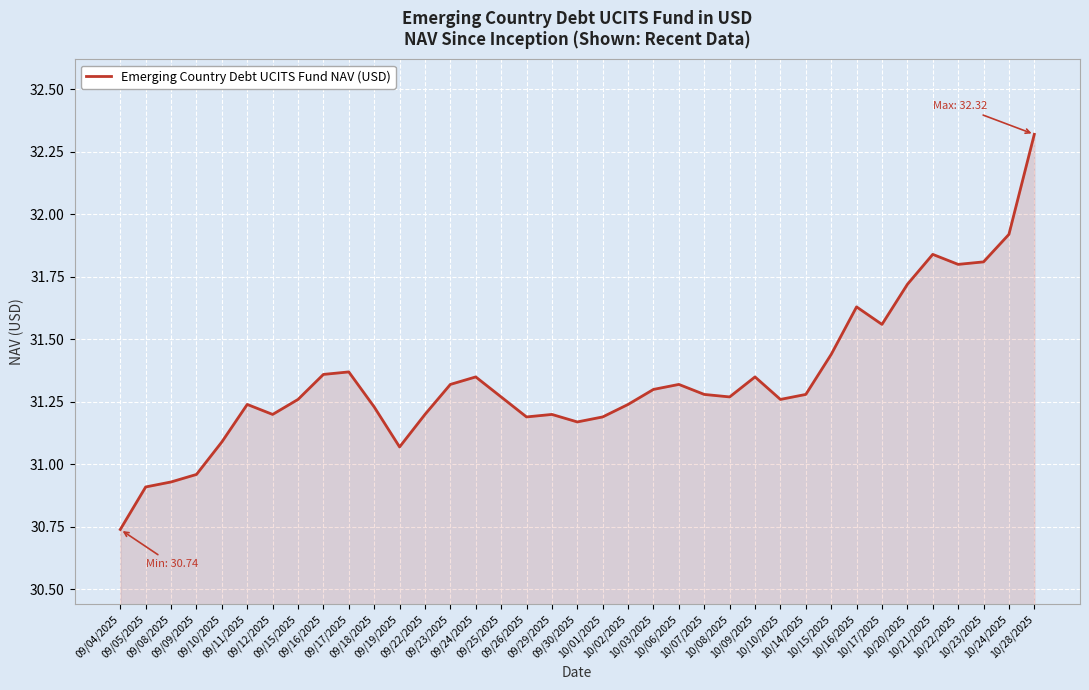

What is the maximum value shown in the chart?

32.3